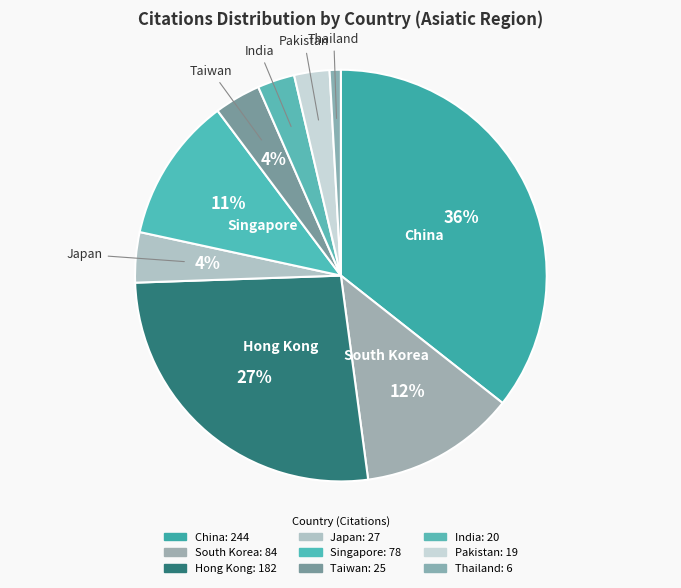

How many slices are in this pie chart?

9